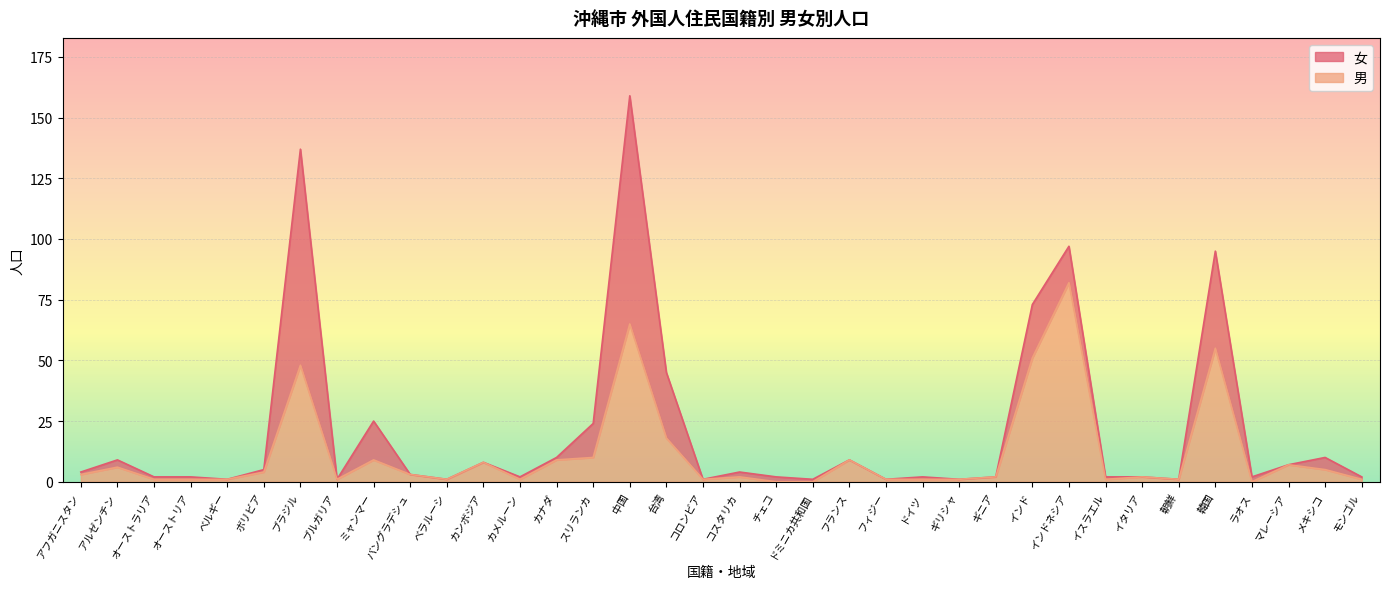

Where does the data first go above 2?

アフガニスタン